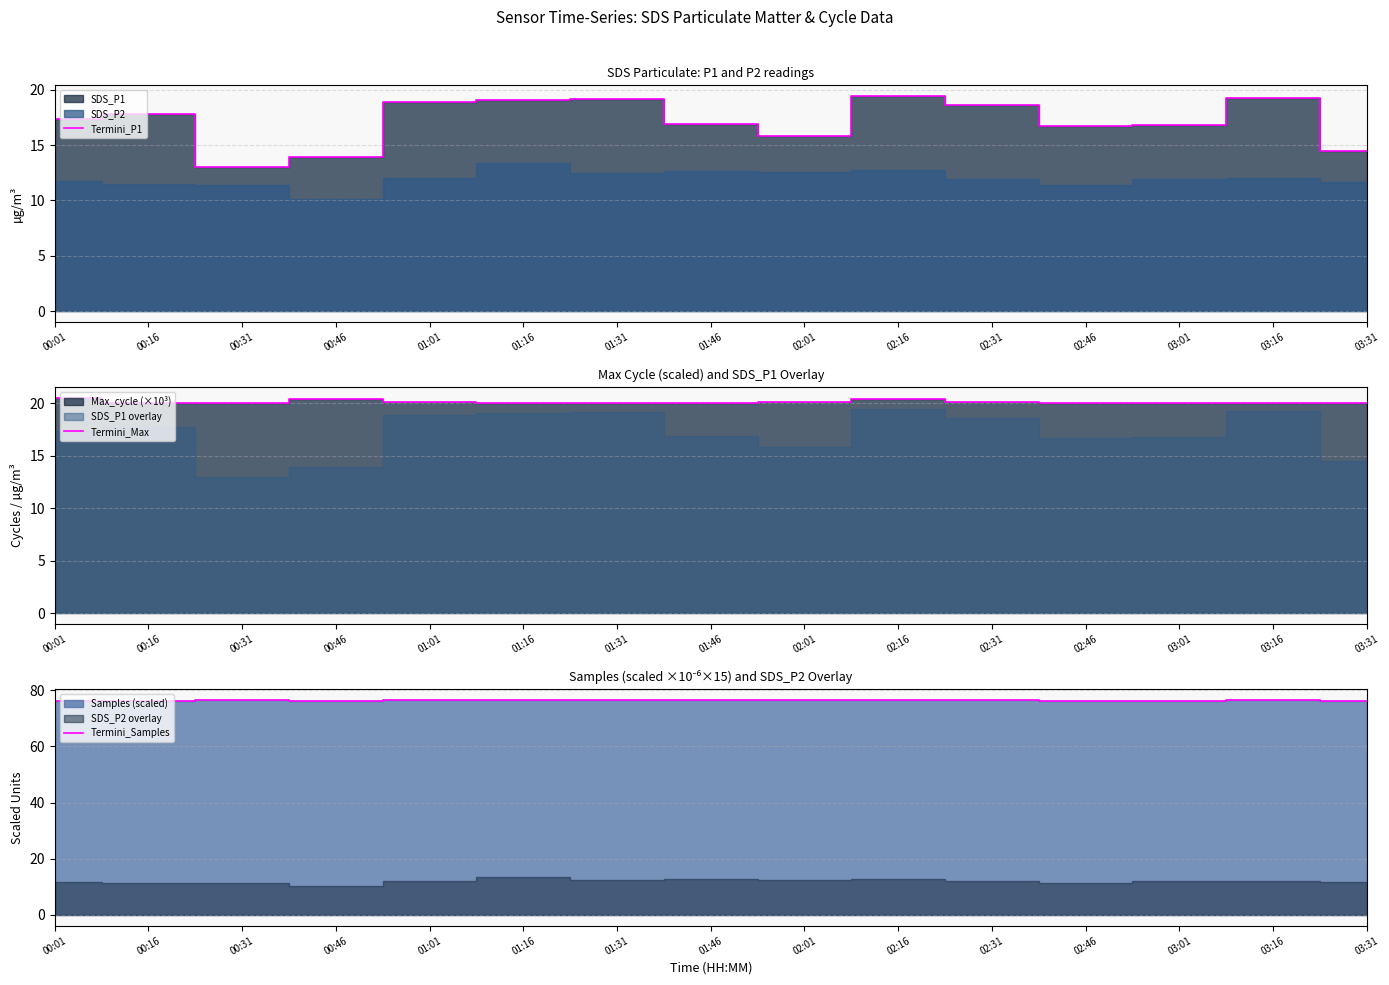

Rank the categories by Termini_Max value from lowest to highest.

00:16, 03:01, 00:31, 01:46, 01:31, 01:16, 03:31, 02:46, 03:16, 01:01, 02:01, 02:31, 00:46, 02:16, 00:01